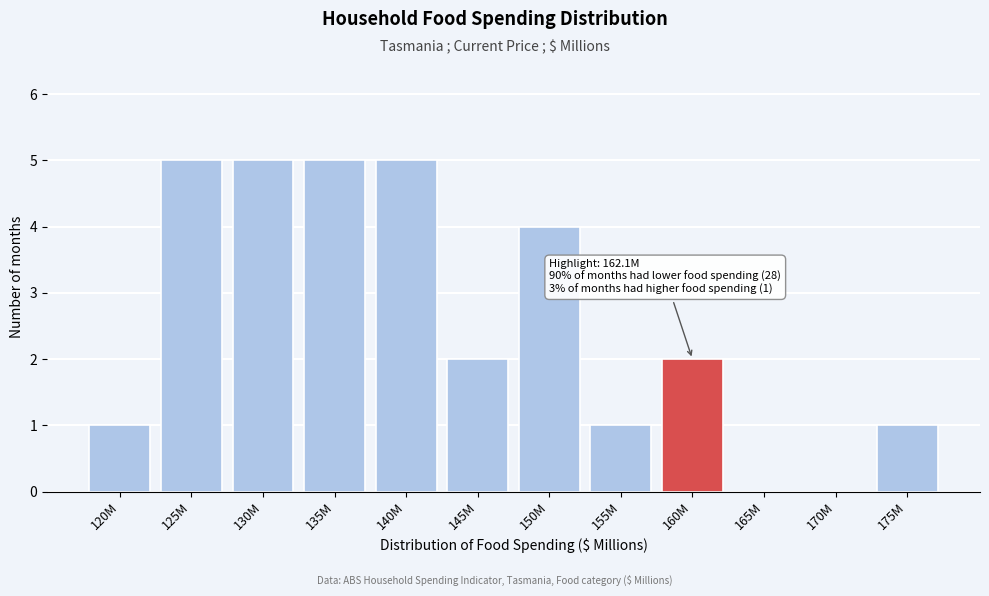

Reading left to right, list all the values displayed in this chart.

120M=1	125M=5	130M=5	135M=5	140M=5	145M=2	150M=4	155M=1	160M=2	165M=0	170M=0	175M=1